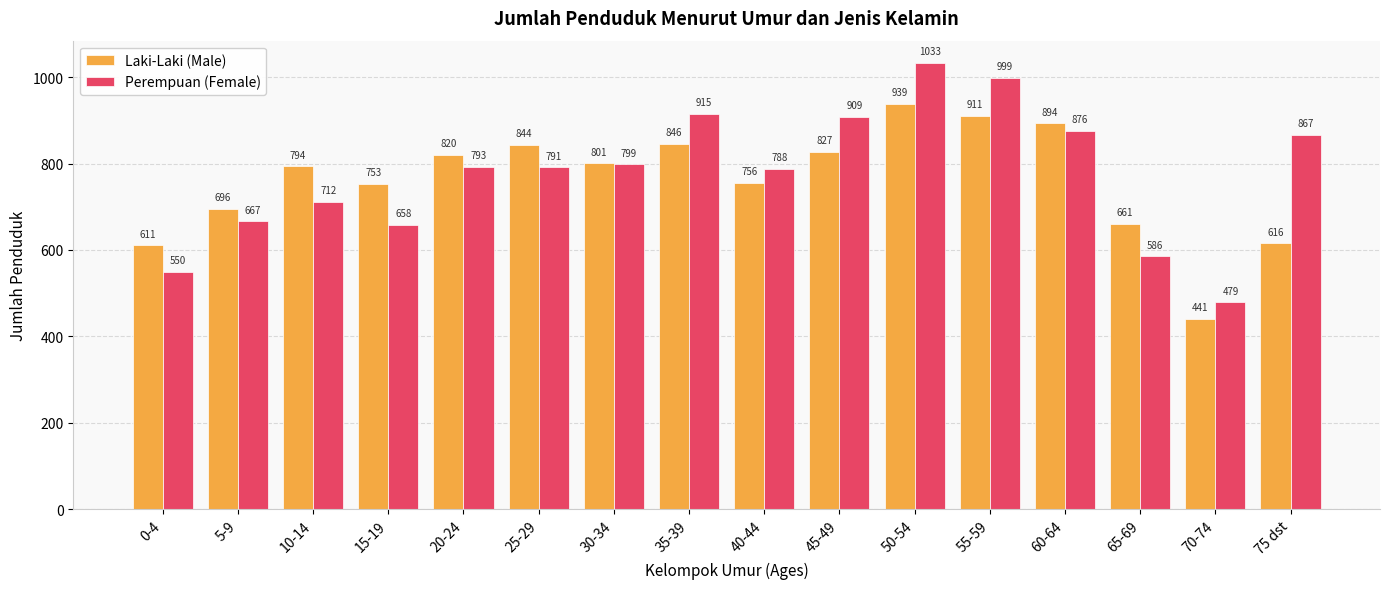

List the series in order of their peak value, highest first.

Perempuan (Female), Laki-Laki (Male)